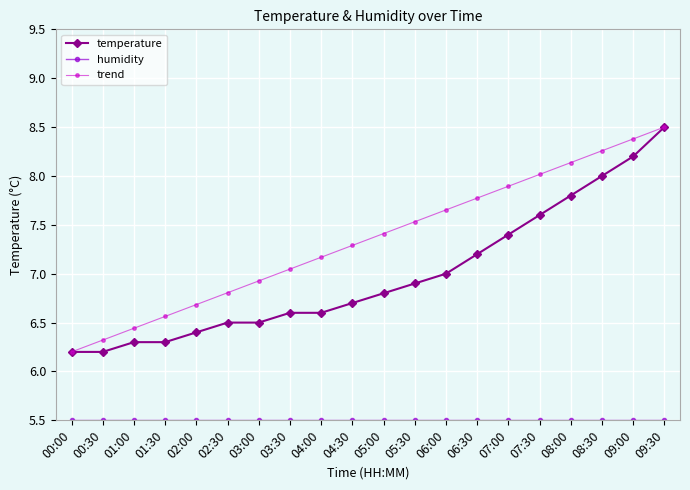

The value of temperature at 08:00 is 11.7. True or false?

False